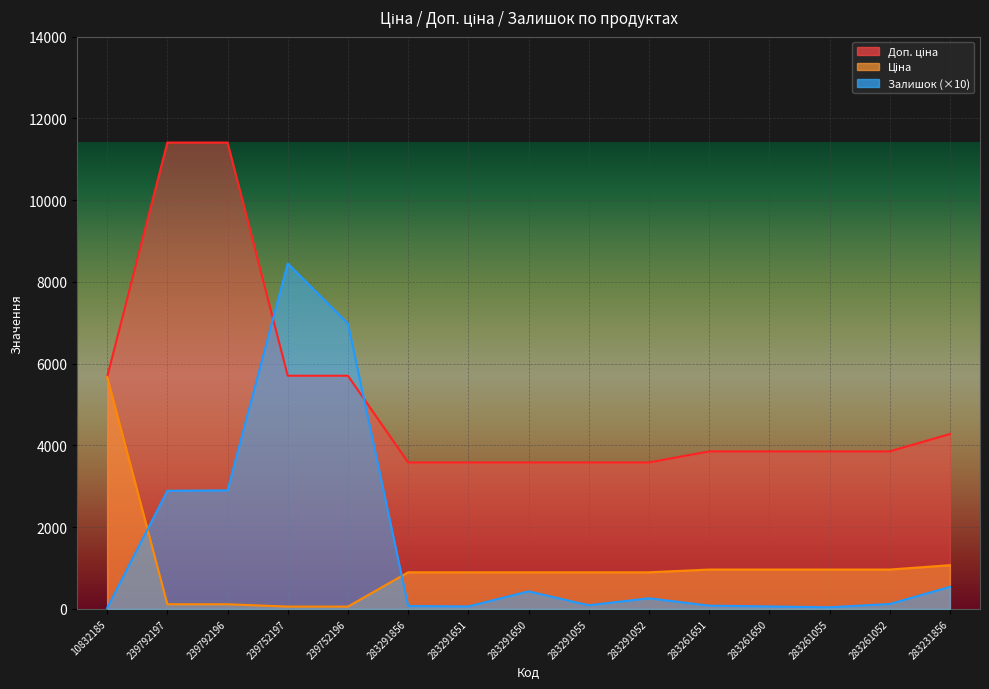

How many data points in Доп. ціна are less than 3854?

5